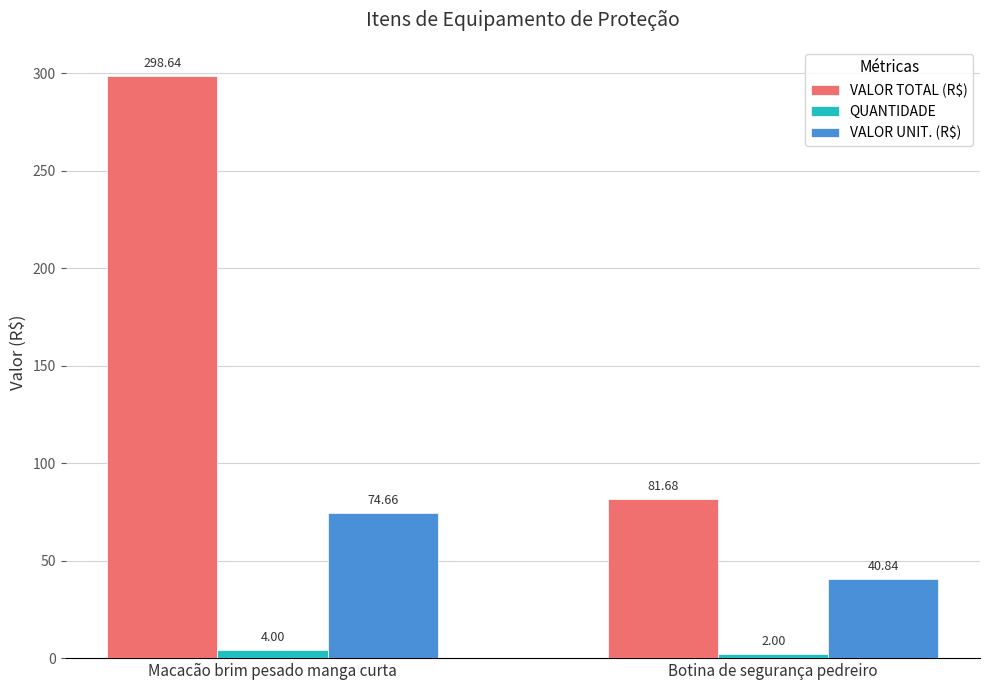

At how many categories does at least one series exceed 46?

2